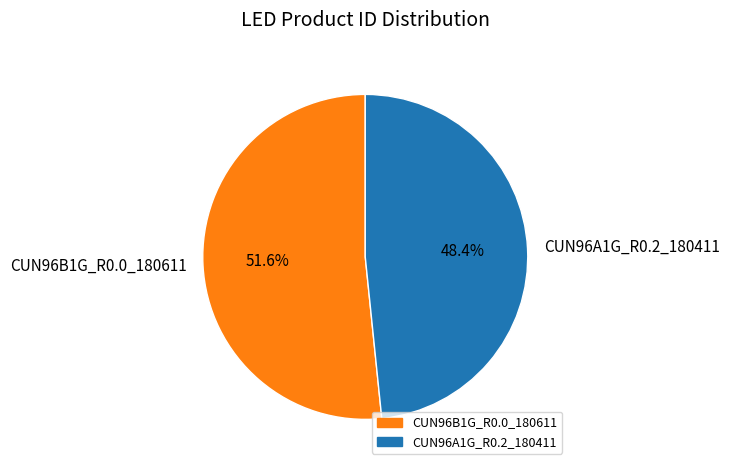

What is the ratio of the value at CUN96B1G_R0.0_180611 to the value at CUN96A1G_R0.2_180411?

1.1